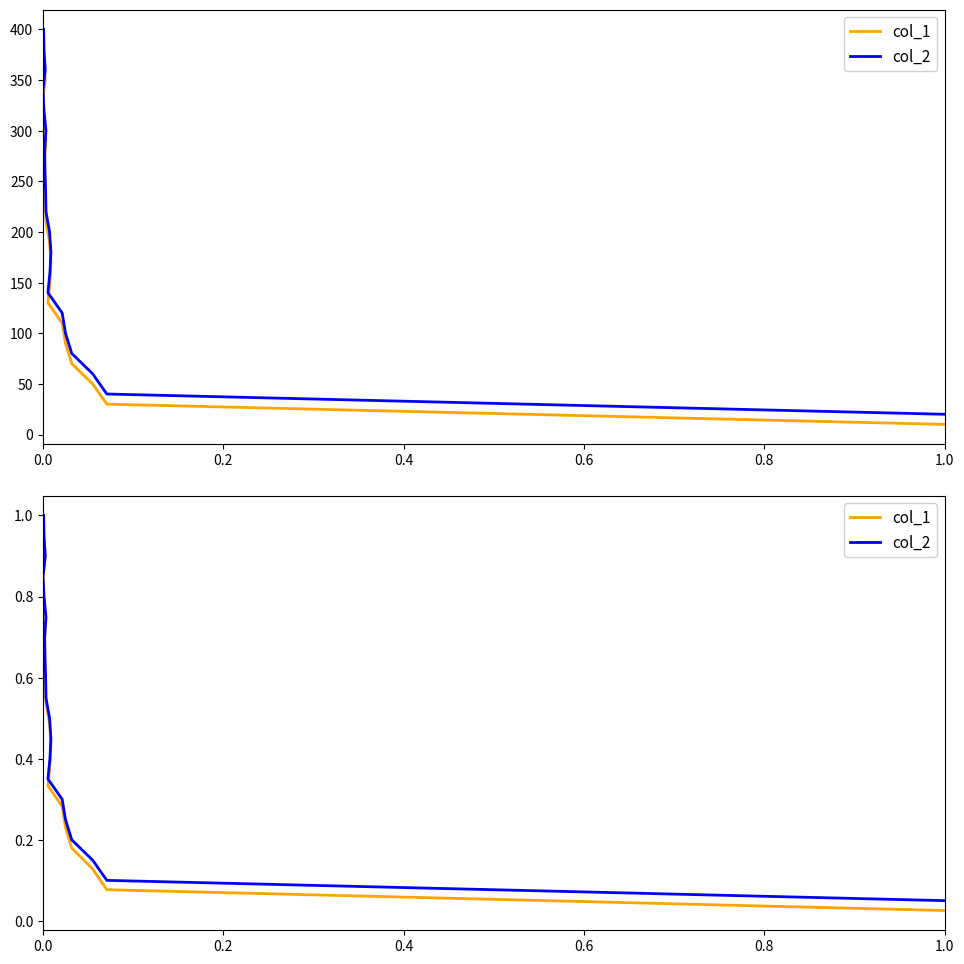

Reading right to left, transcribe all the data shown in this chart.

col_1: 1.0	0.9	0.9	0.8	0.8	0.7	0.7	0.6	0.6	0.5	0.5	0.4	0.4	0.3	0.3	0.2	0.2	0.1	0.1	0.0
col_2: 1.0	0.9	0.9	0.8	0.8	0.8	0.7	0.7	0.6	0.6	0.5	0.5	0.4	0.3	0.3	0.2	0.2	0.1	0.1	0.1